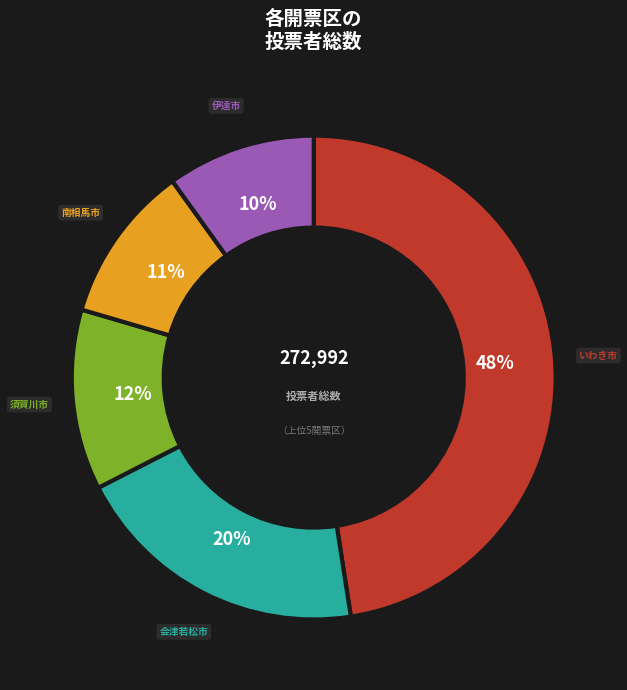

To the nearest percent, what is the average slice percentage?

20%